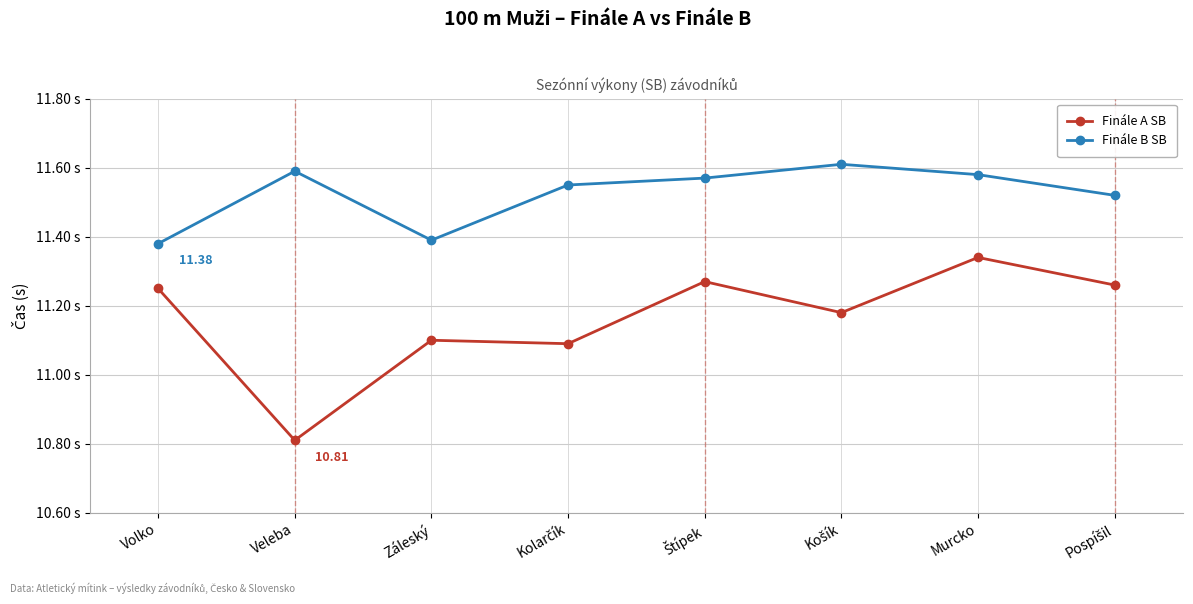

At which label is Finále B SB closest to 11?

Volko